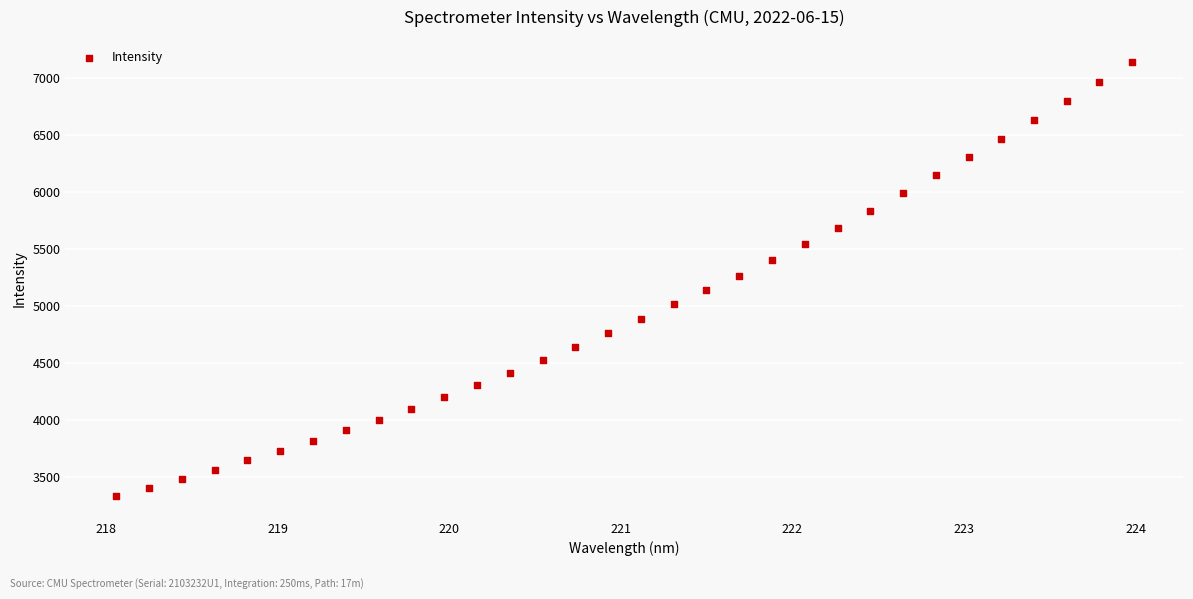

What is the range of Y values (max minus min)?

3819.9